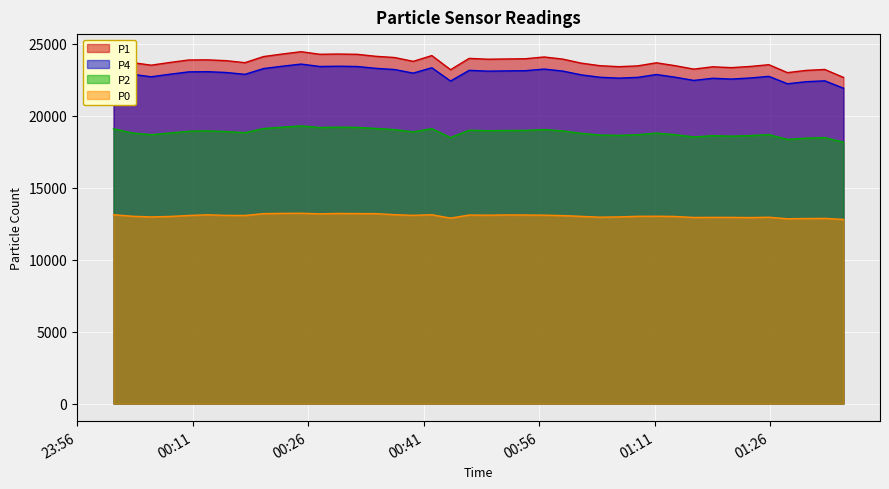

What is the lowest value of the P0 series?

12795.7